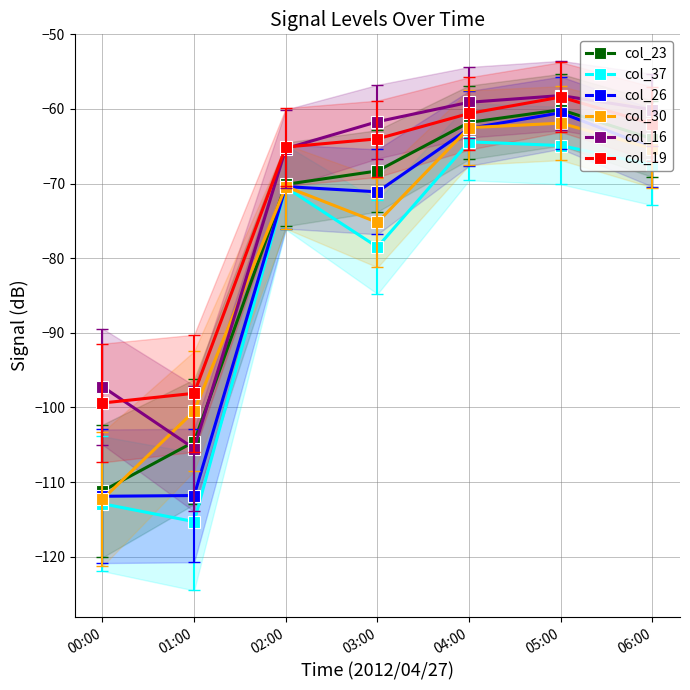

True or false: col_37 and col_19 intersect in this chart.

False